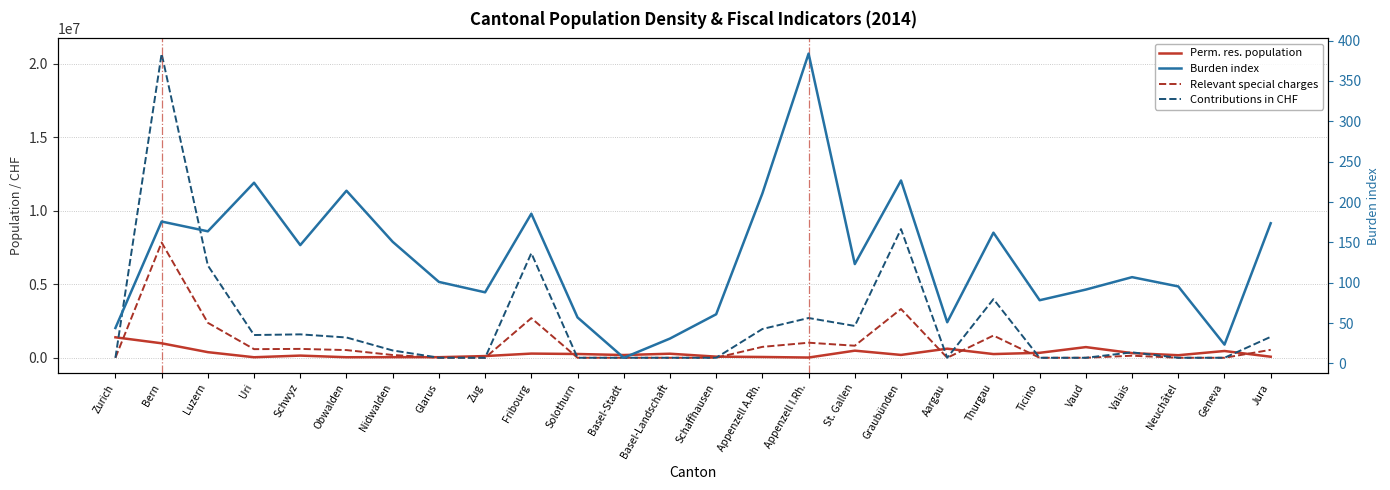

Rank the categories by Contributions in CHF value from lowest to highest.

Zurich, Zug, Solothurn, Basel-Stadt, Basel-Landschaft, Schaffhausen, Aargau, Ticino, Vaud, Neuchâtel, Geneva, Glarus, Valais, Nidwalden, Obwalden, Jura, Uri, Schwyz, Appenzell A.Rh., St. Gallen, Appenzell I.Rh., Thurgau, Luzern, Fribourg, Graubünden, Bern